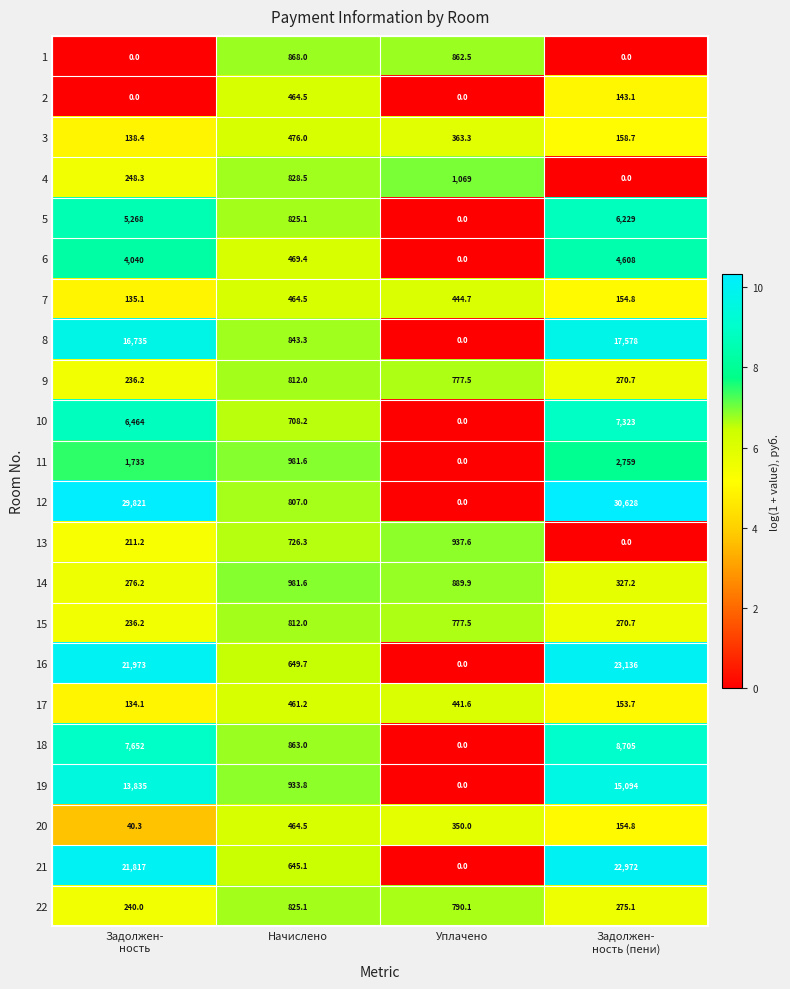

What is the difference between the maximum and minimum values in the 14 series?

705.4